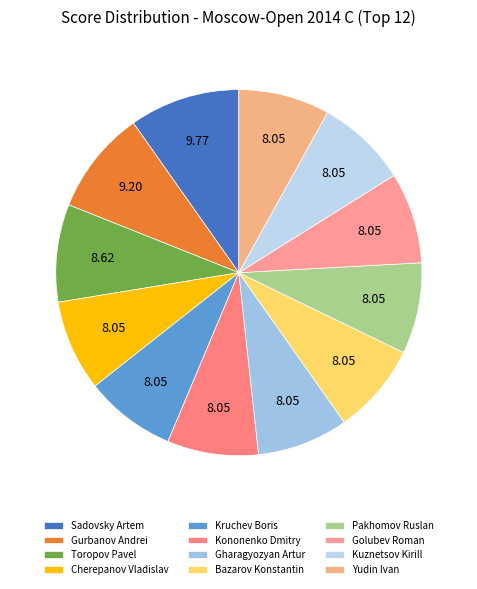

How much of the chart is everything except Toropov Pavel?

91.4%